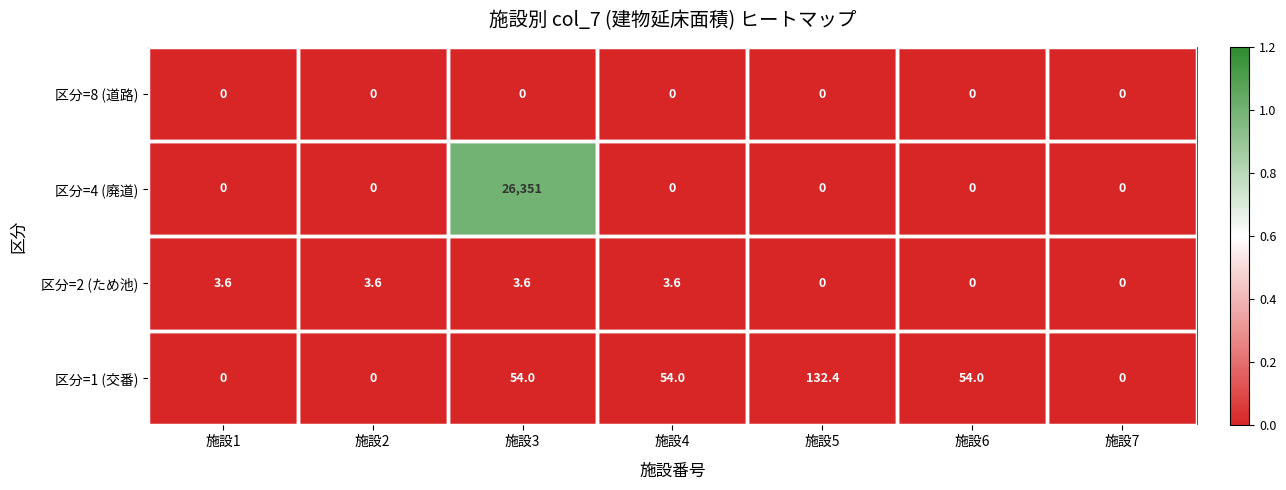

How many distinct data groups are displayed?

4